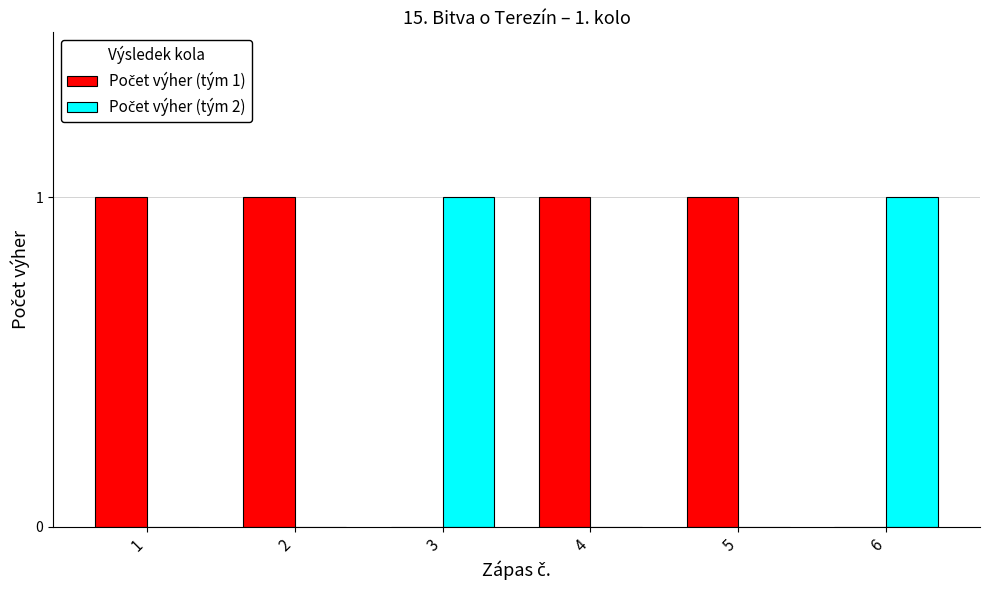

Are the bars horizontal?

No